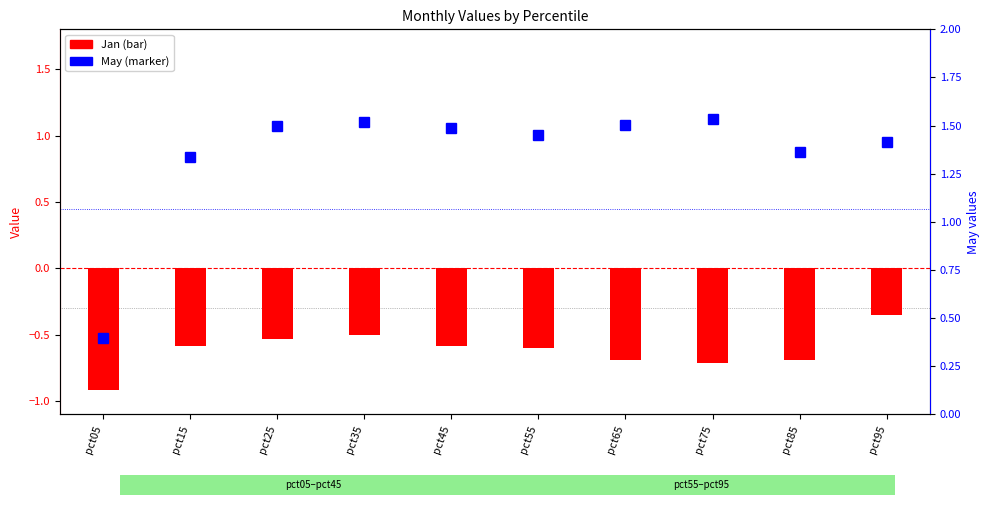

List the series in order of their peak value, highest first.

May, Jan